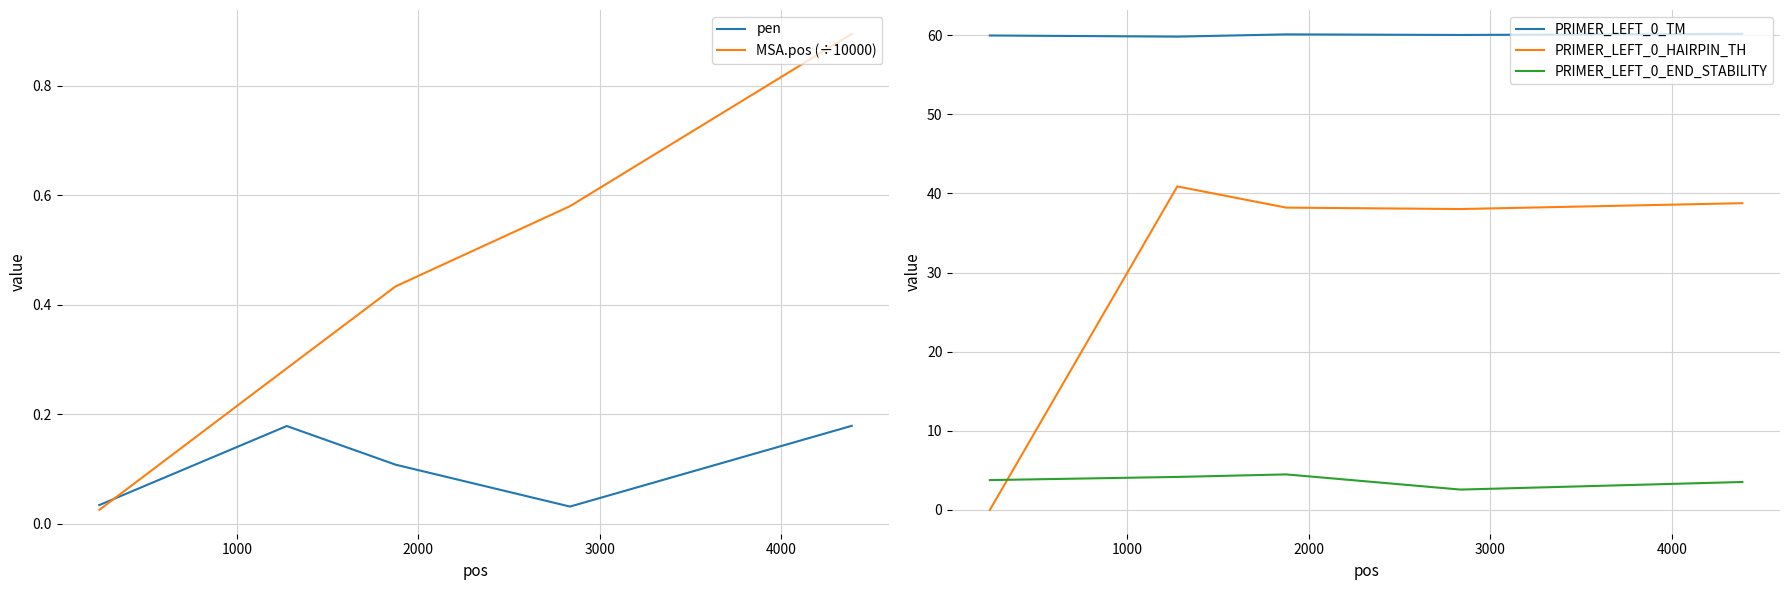

True or false: PRIMER_LEFT_0_TM and PRIMER_LEFT_0_END_STABILITY intersect in this chart.

False